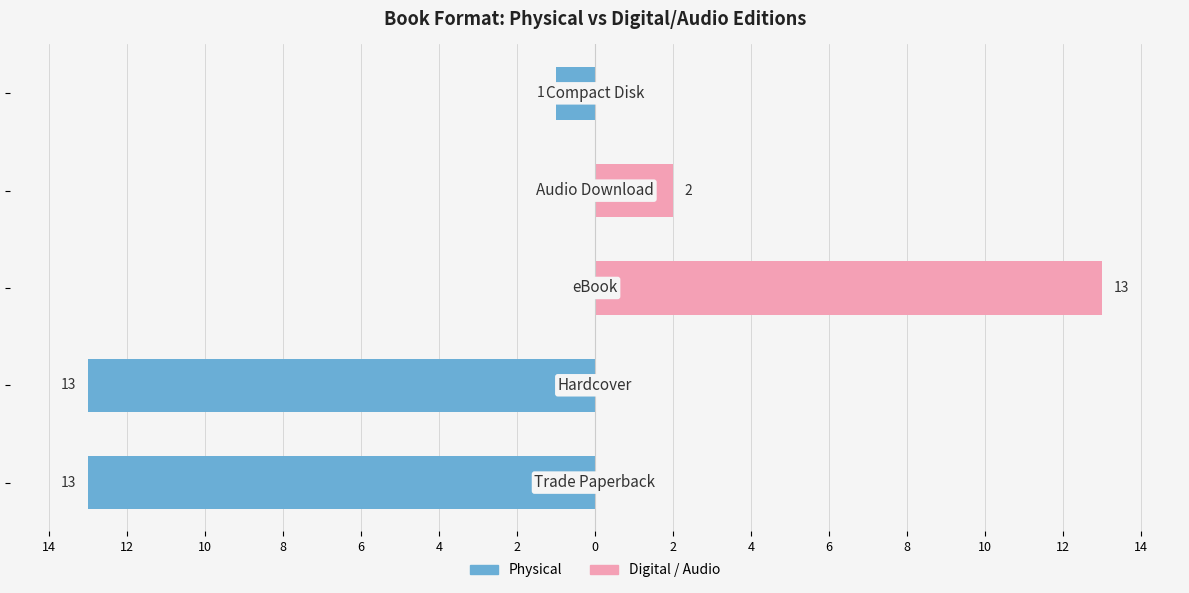

Reading left to right, extract all data points from this chart.

Physical: -13	-13	0	0	-1
Digital / Audio: 0	0	13	2	0